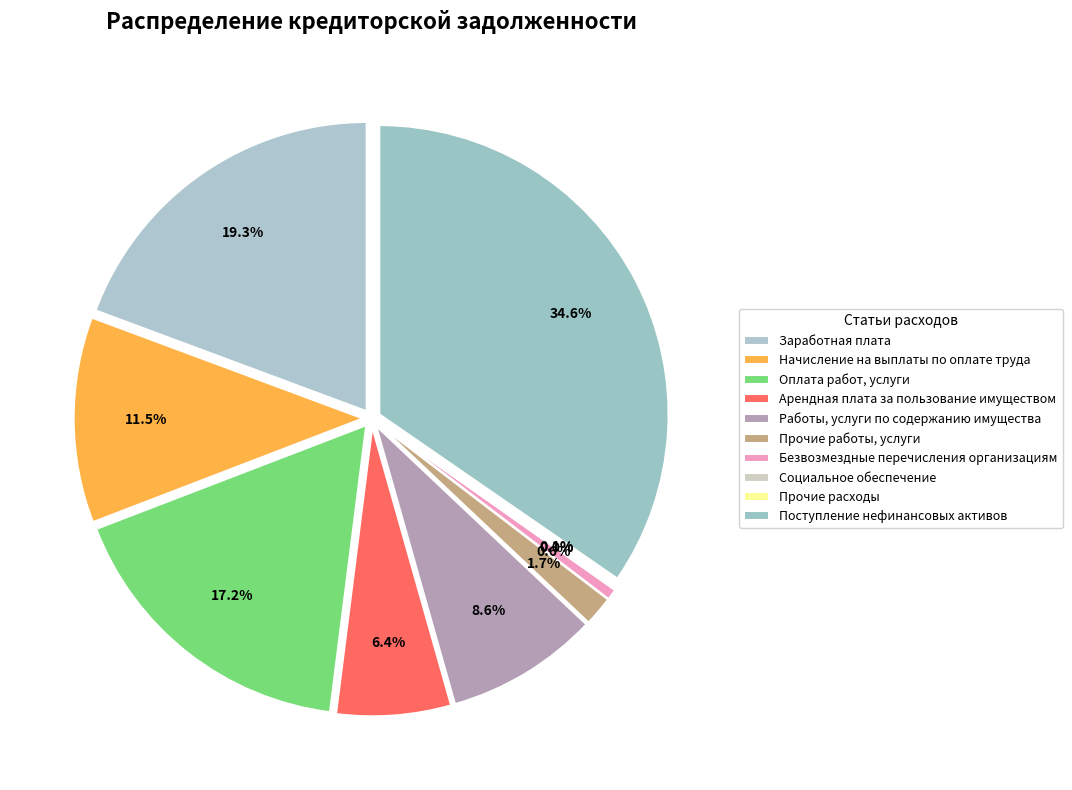

Count the number of slices in the pie.

10